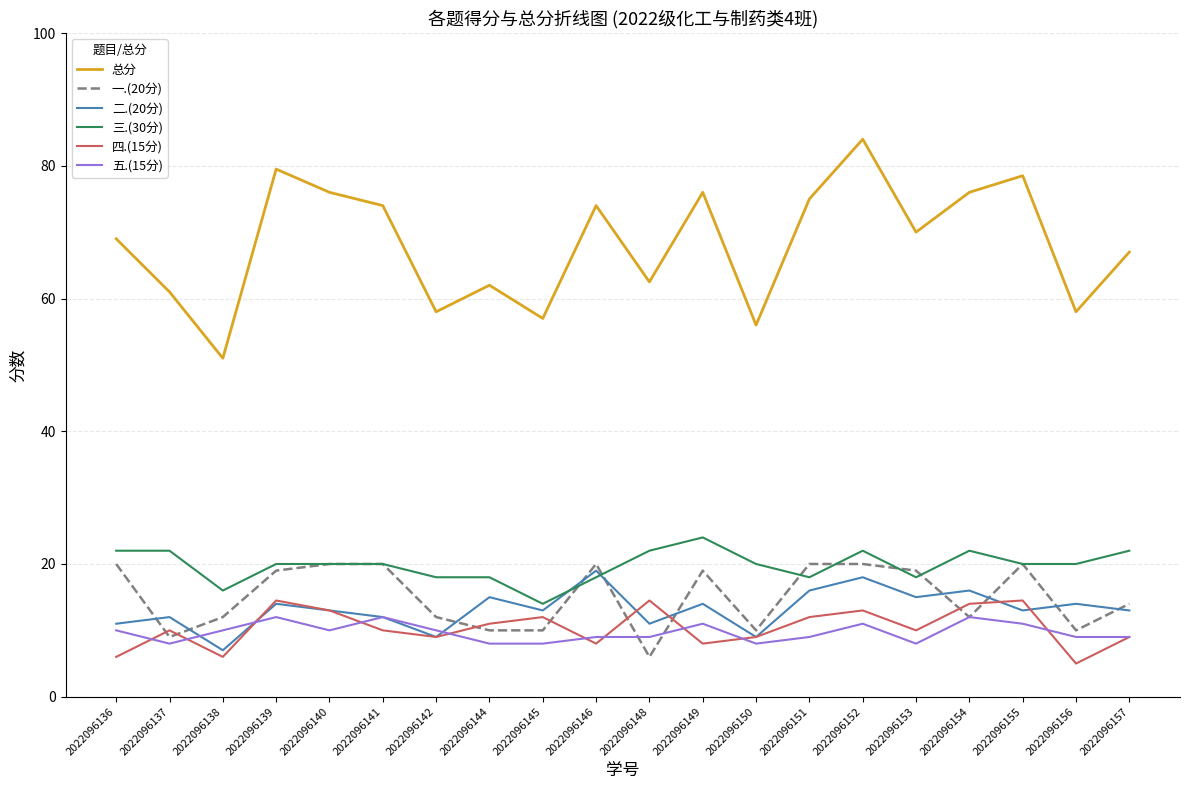

How many values in the 五.(15分) series are below 10?

10